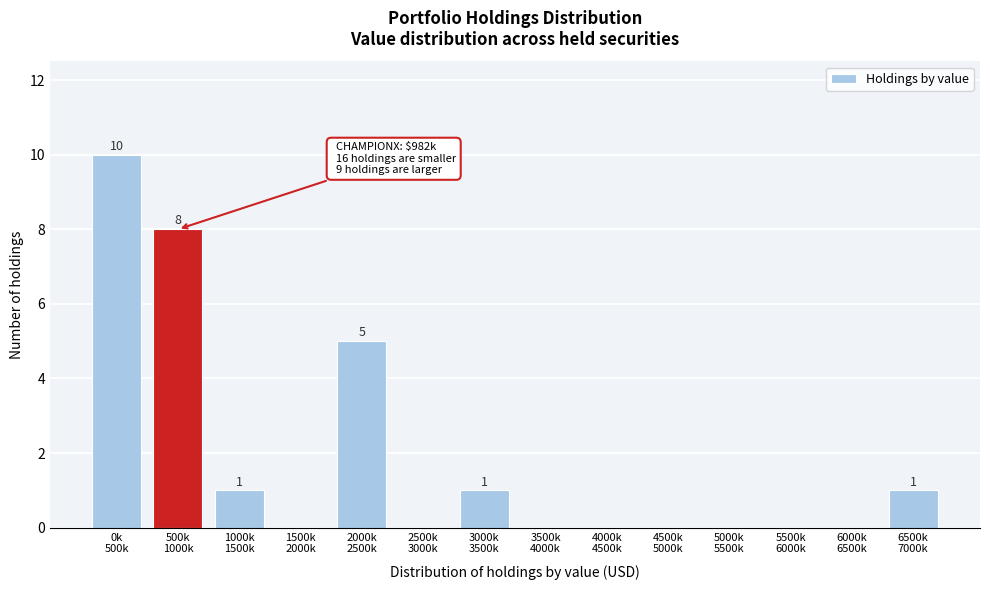

What is the maximum value shown in the chart?

10